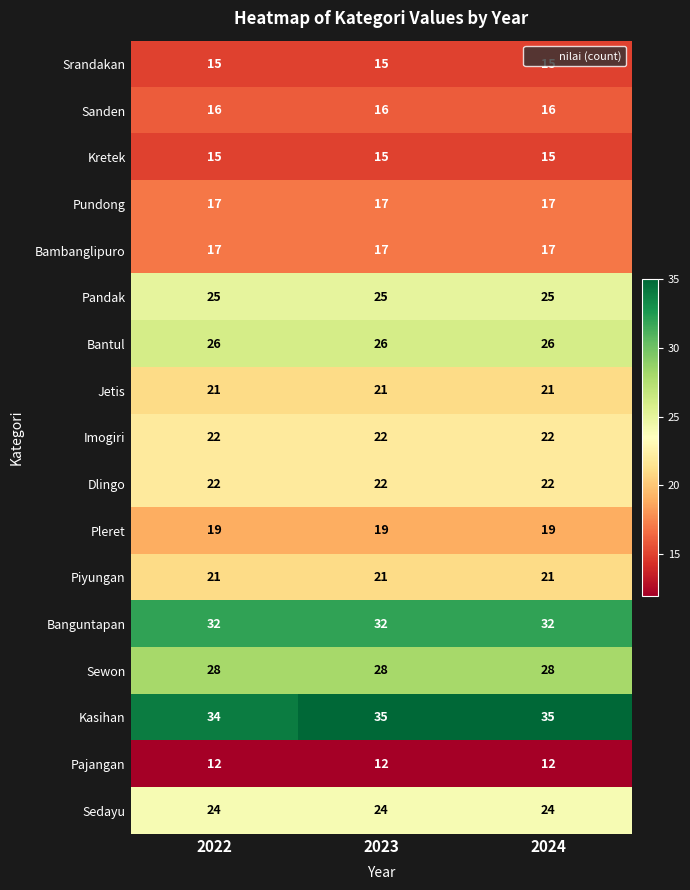

Which series has the largest total across all categories?

Kasihan